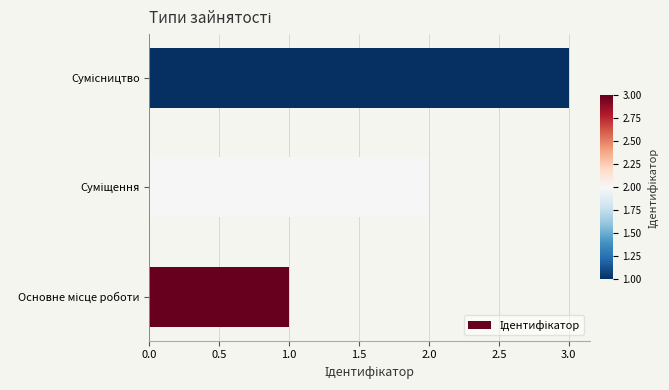

What is the maximum value shown in the chart?

3